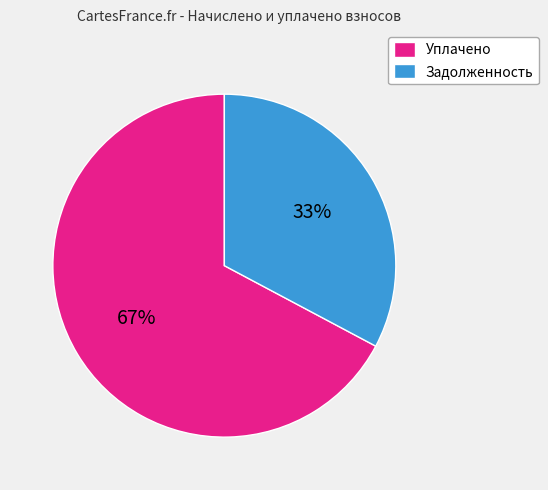

How many slices are in this pie chart?

2